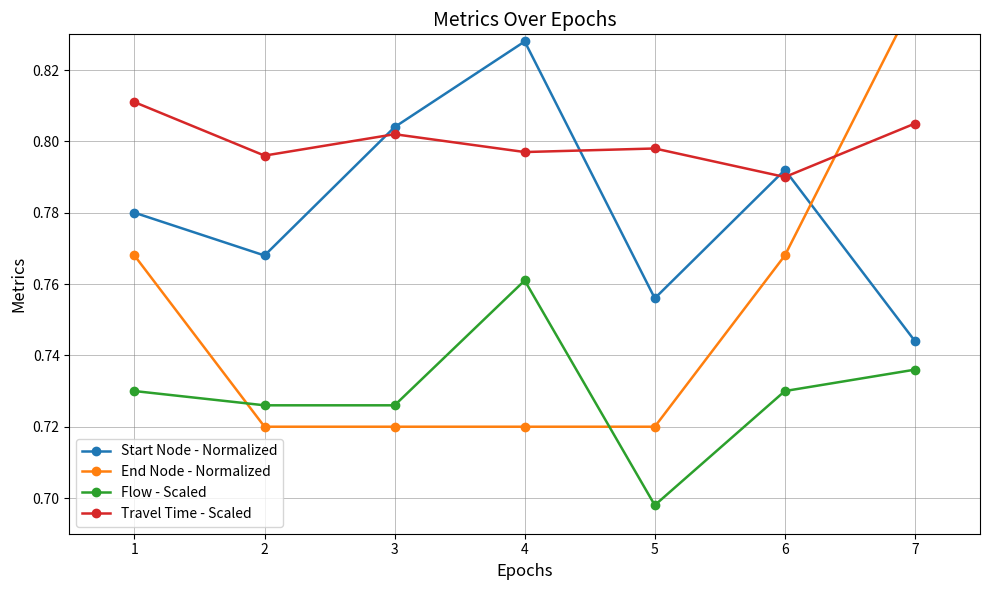

Reading right to left, extract all data points from this chart.

Start Node - Normalized: 7=0.7	6=0.8	5=0.8	4=0.8	3=0.8	2=0.8	1=0.8
End Node - Normalized: 7=0.8	6=0.8	5=0.7	4=0.7	3=0.7	2=0.7	1=0.8
Flow - Scaled: 7=0.7	6=0.7	5=0.7	4=0.8	3=0.7	2=0.7	1=0.7
Travel Time - Scaled: 7=0.8	6=0.8	5=0.8	4=0.8	3=0.8	2=0.8	1=0.8